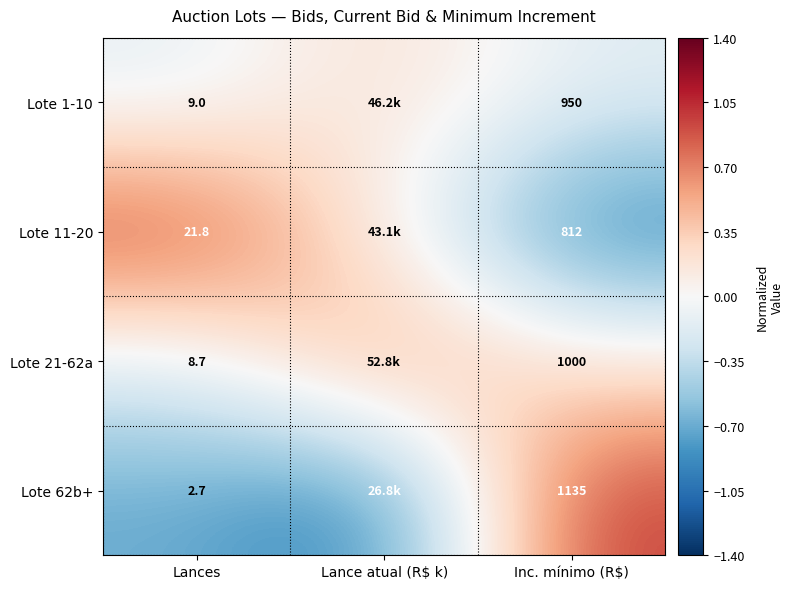

Is the value of Lote 1-10 at Inc. mínimo (R$) greater than the value of Lote 21-62a at Lances?

Yes